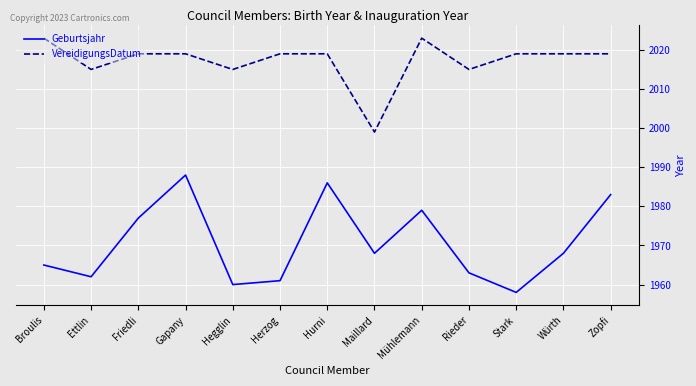

True or false: VereidigungsDatum and Geburtsjahr intersect in this chart.

False